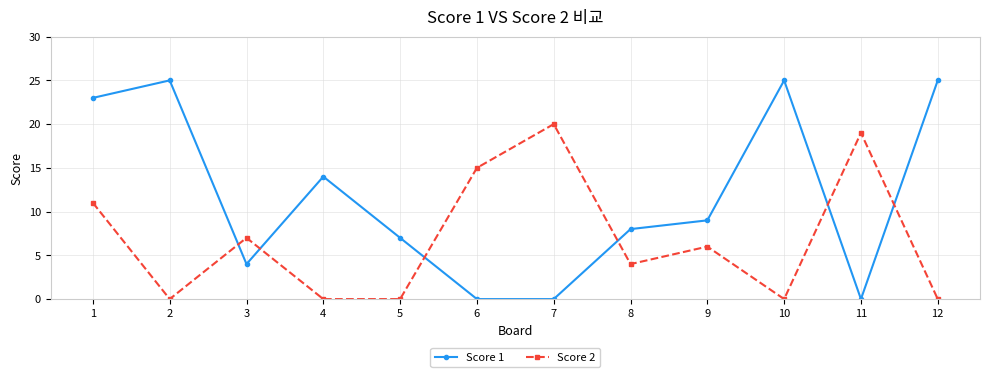

Rank the series at 8 from lowest to highest value.

Score 2, Score 1